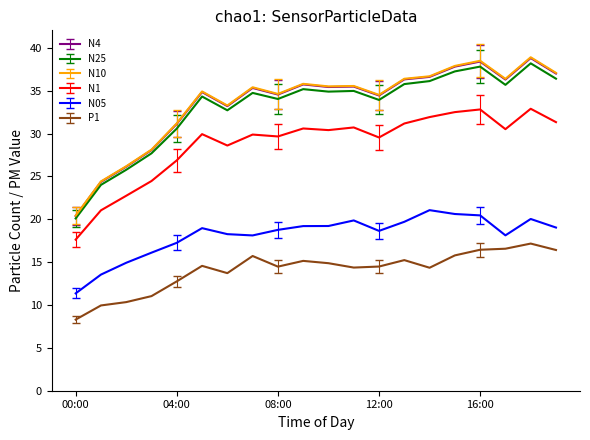

Is this an area chart (filled region under the line)?

No